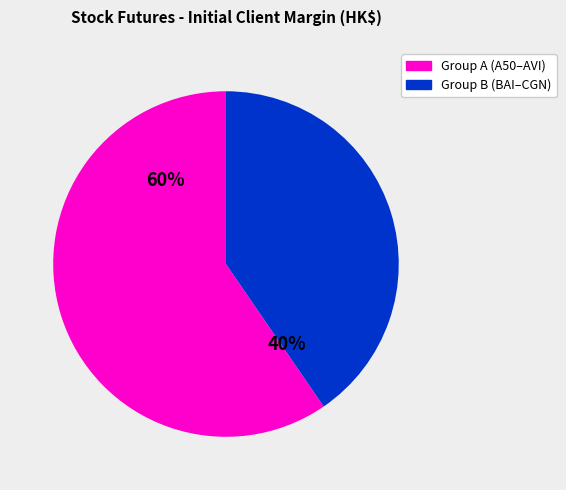

Count the number of slices in the pie.

2